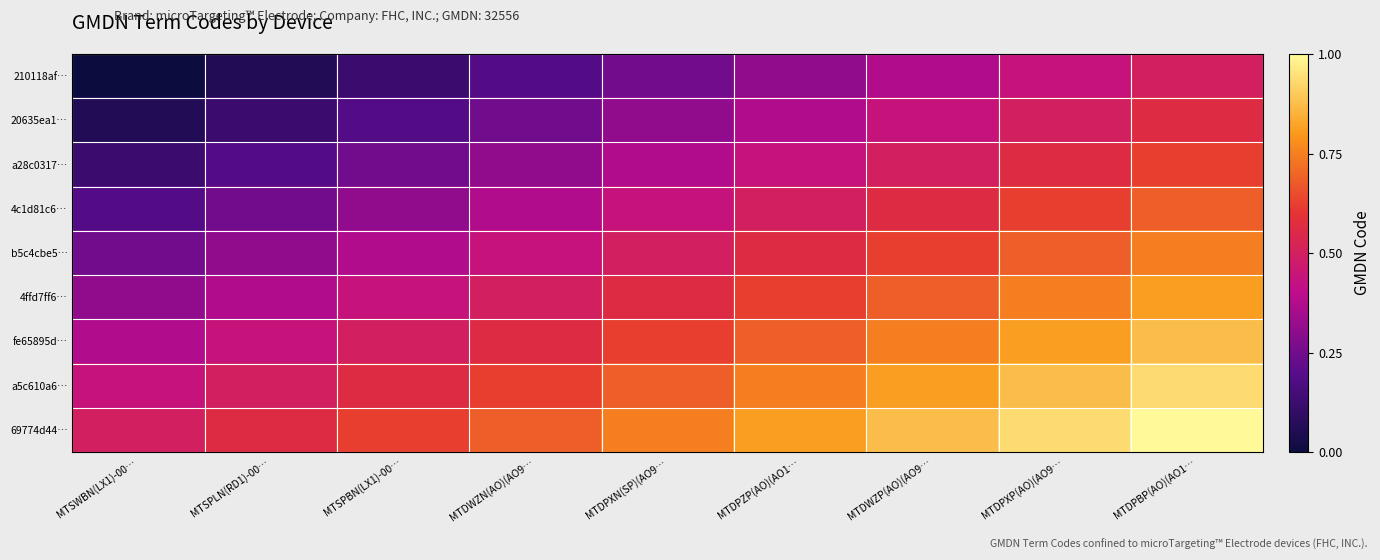

At which category is the sum across all series the highest?

MTDPBP(AO)(AO1…